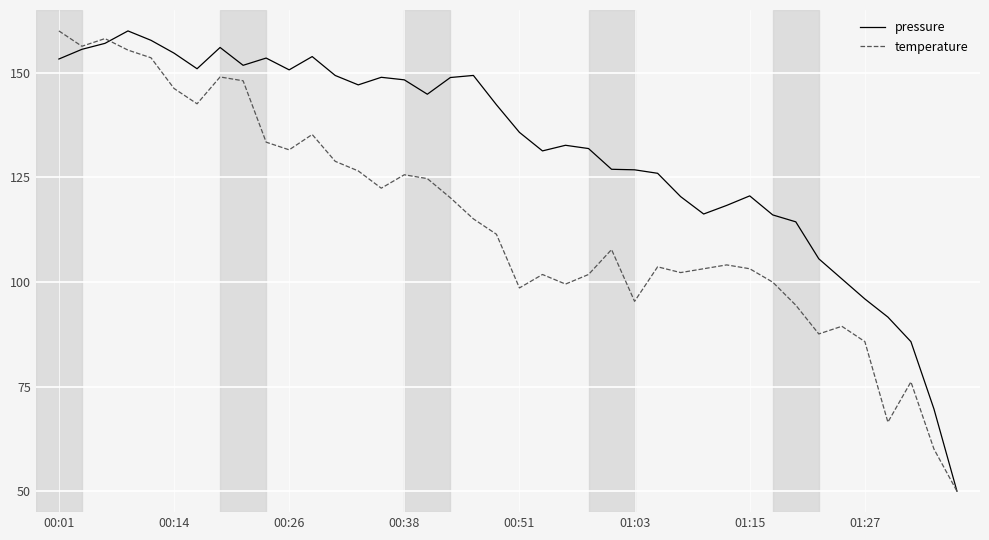

What is the greatest value displayed?

160.0